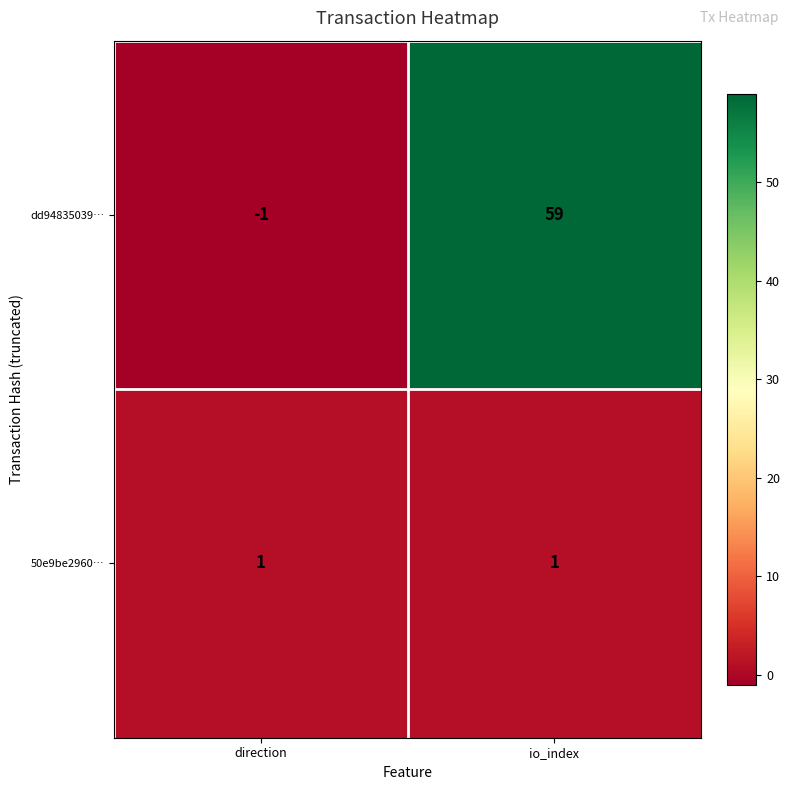

Which series has the largest range (max minus min)?

dd94835039…